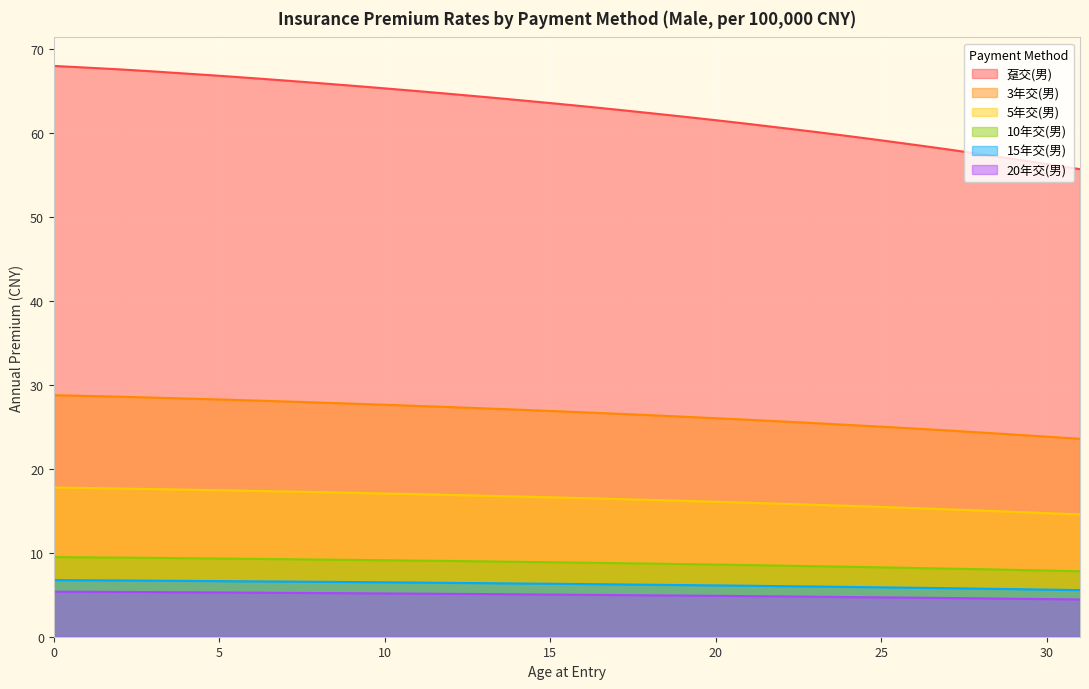

Between 25 and 8, which is larger?

8